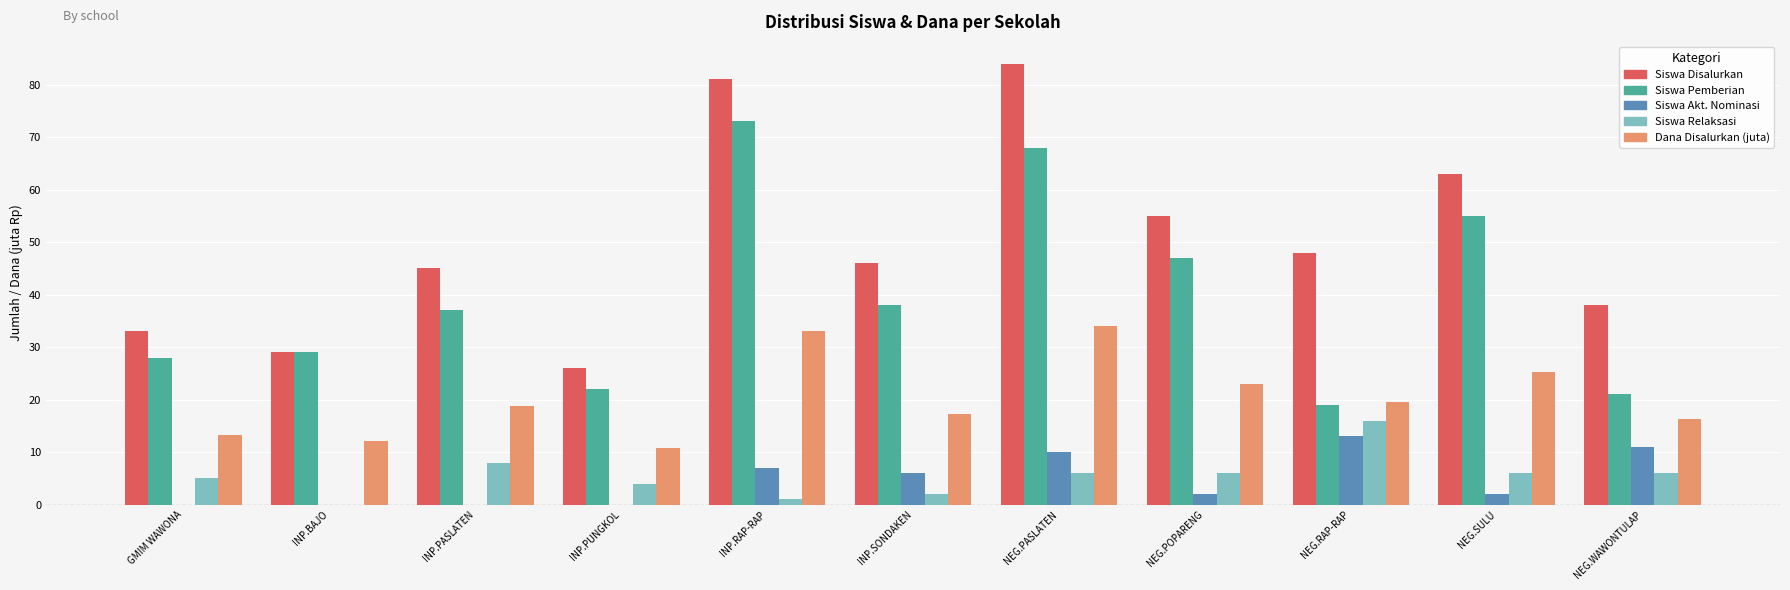

Which series has the largest total across all categories?

Siswa Disalurkan